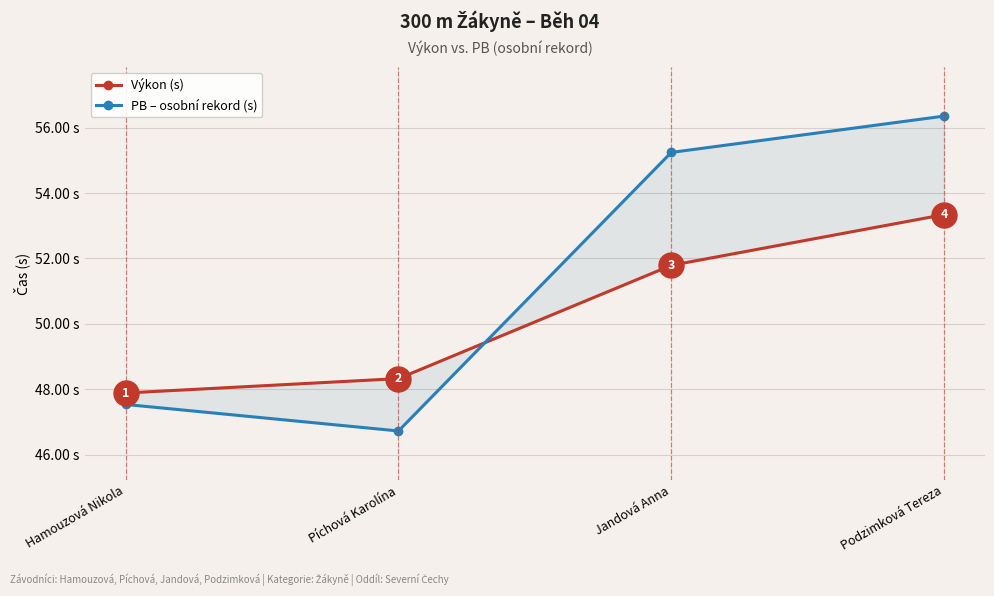

What is the sum of all PB – osobní rekord (s) values?

205.9